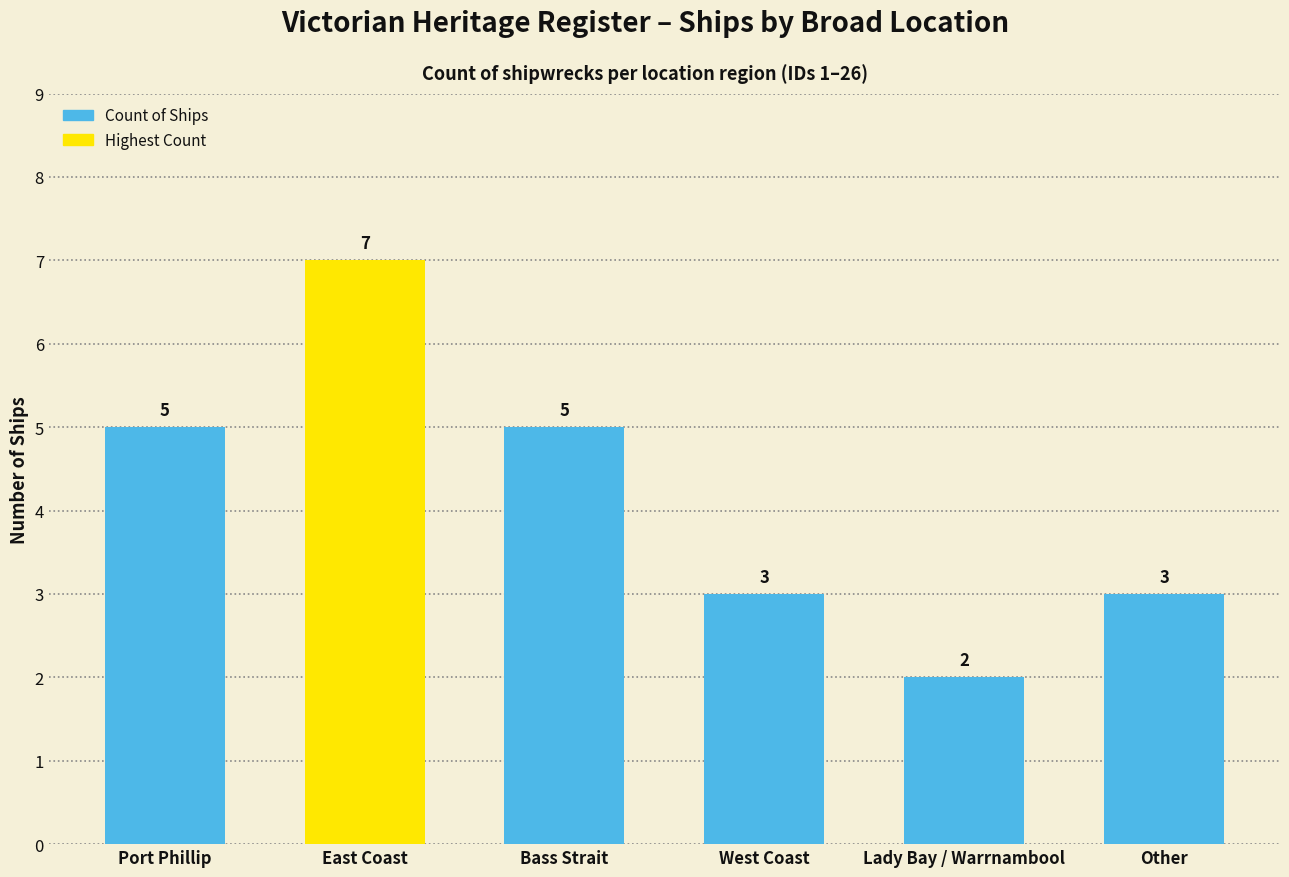

Read the value at Bass Strait.

5